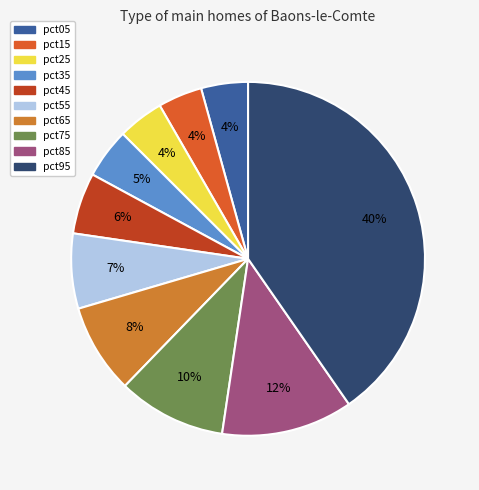

To the nearest percent, what portion does pct65 represent?

8%